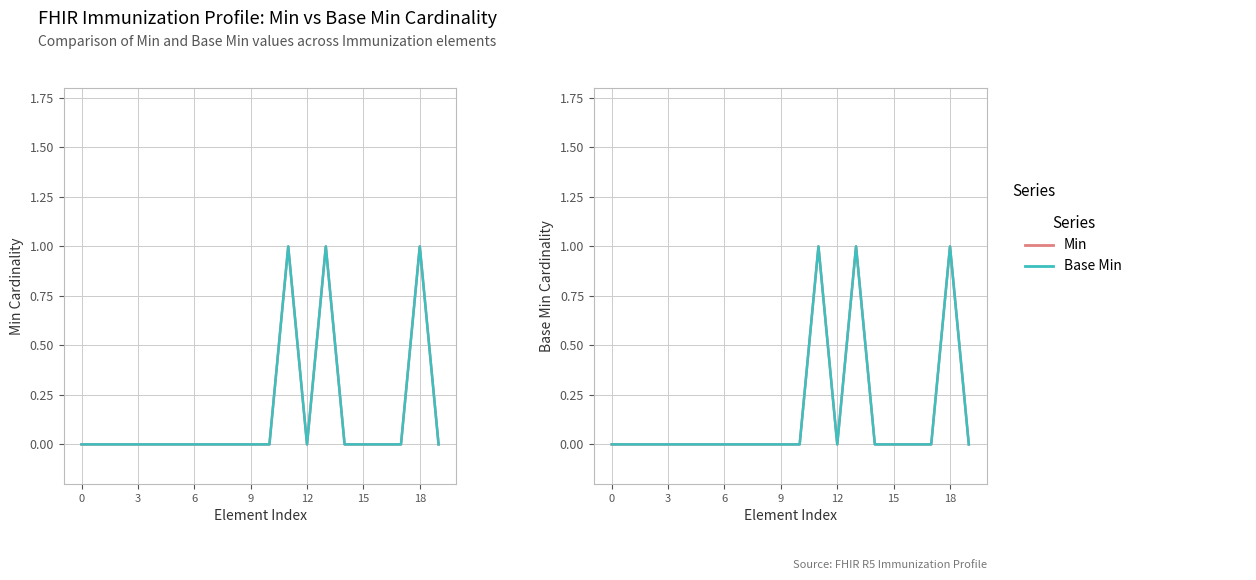

Reading left to right, list all the values displayed in this chart.

Min: 0	0	0	0	0	0	0	0	0	0	0	1	0	1	0	0	0	0	1	0
Base Min: 0	0	0	0	0	0	0	0	0	0	0	1	0	1	0	0	0	0	1	0